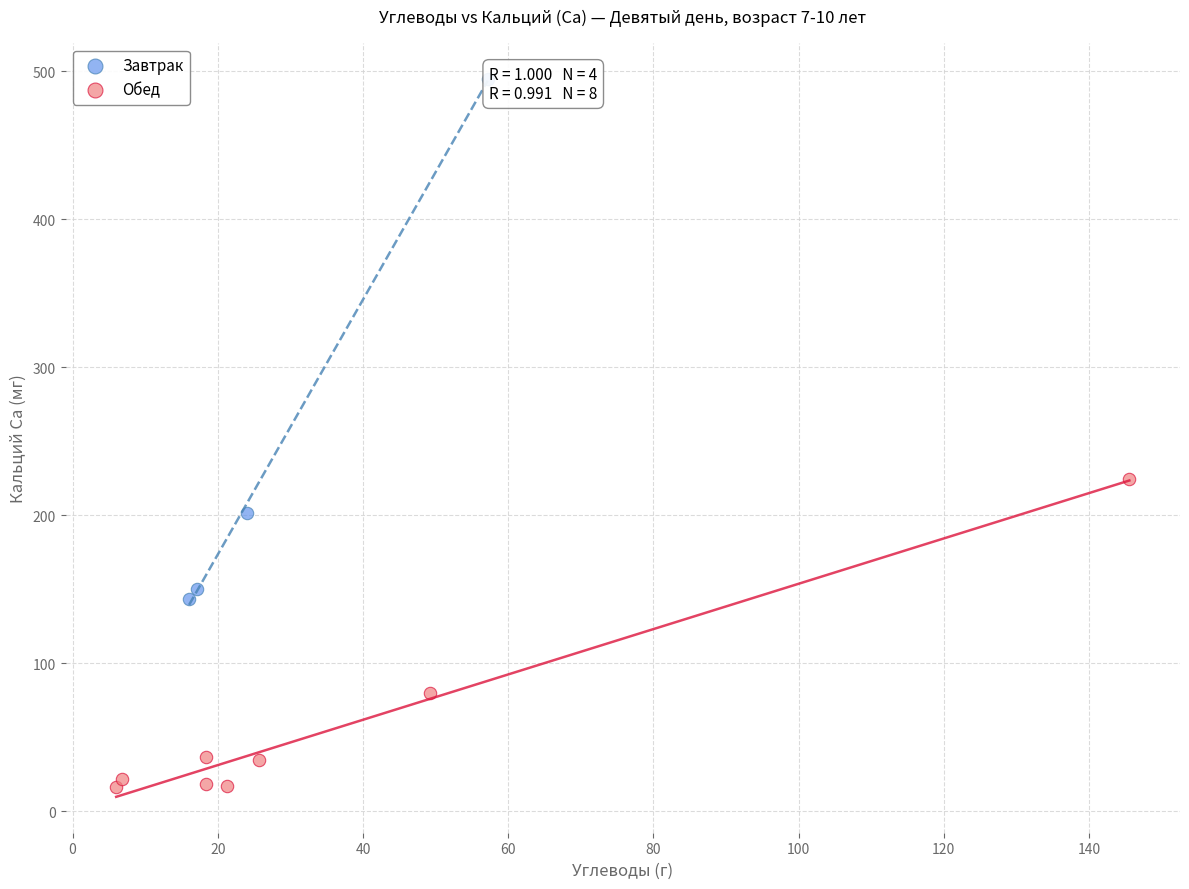

Which series contains the lowest Y value?

Обед